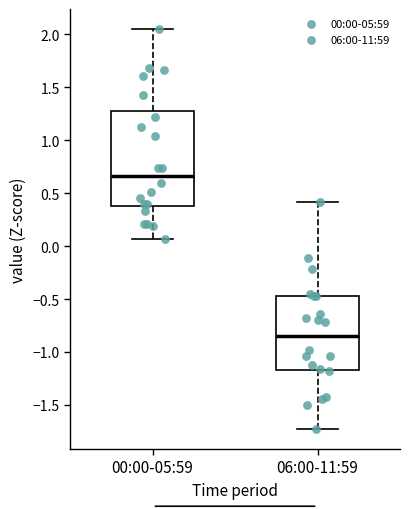

Which box has the lowest median line?

06:00-11:59